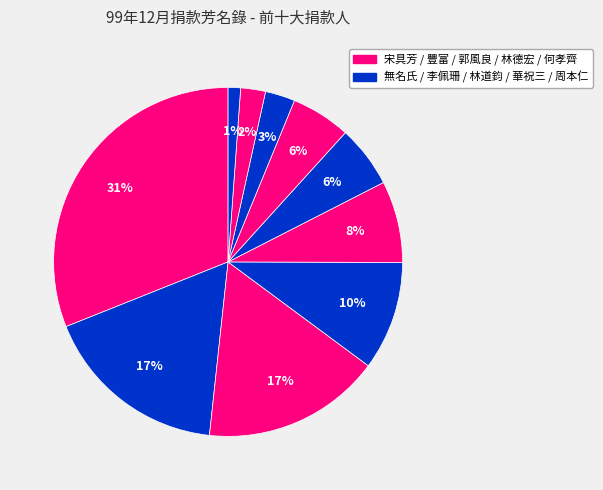

Count the number of slices in the pie.

10